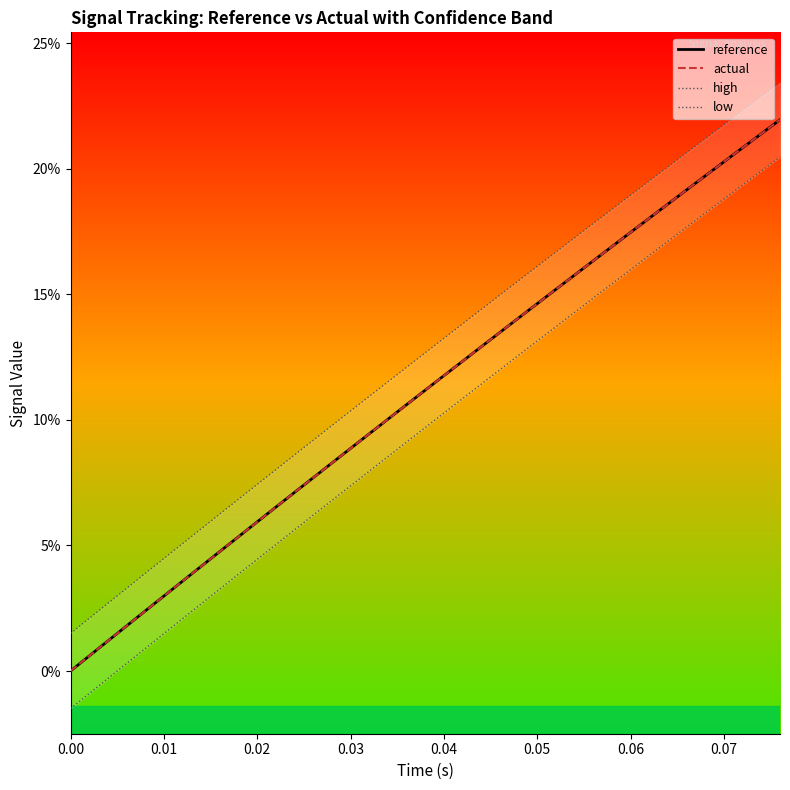

Which has a higher value, 0.07 or 0.02?

0.07